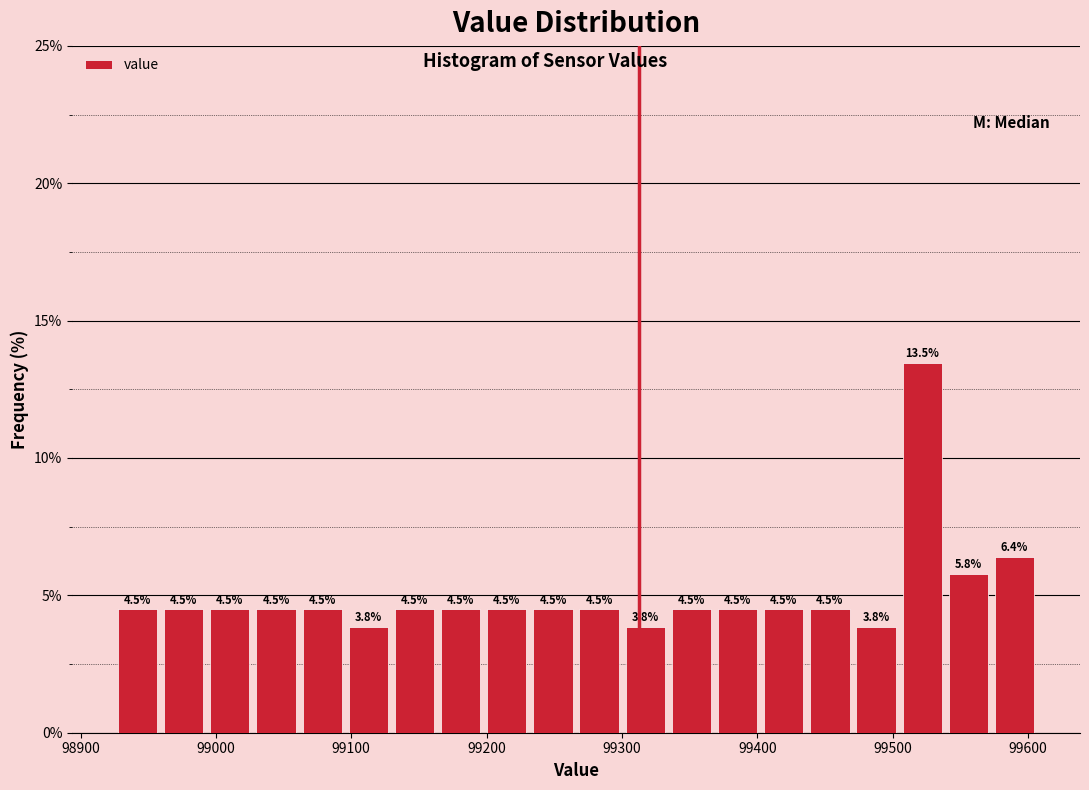

Read against the x-axis, roughly where is the centre of the tallest bar?

99520